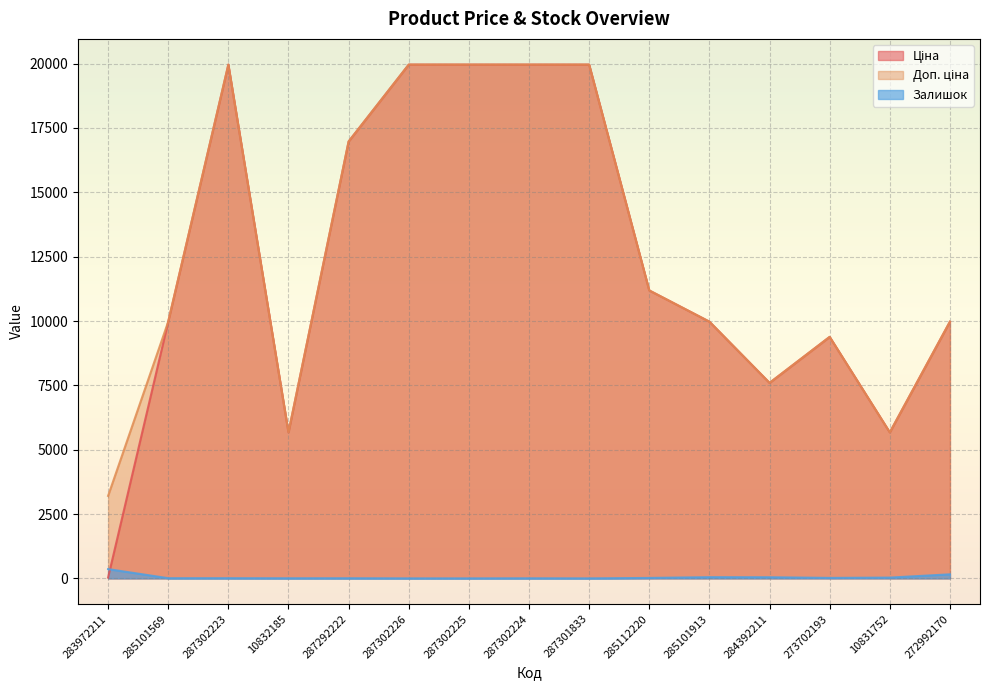

At 287302225, list the series in order from smallest to largest.

Залишок, Ціна, Доп. ціна